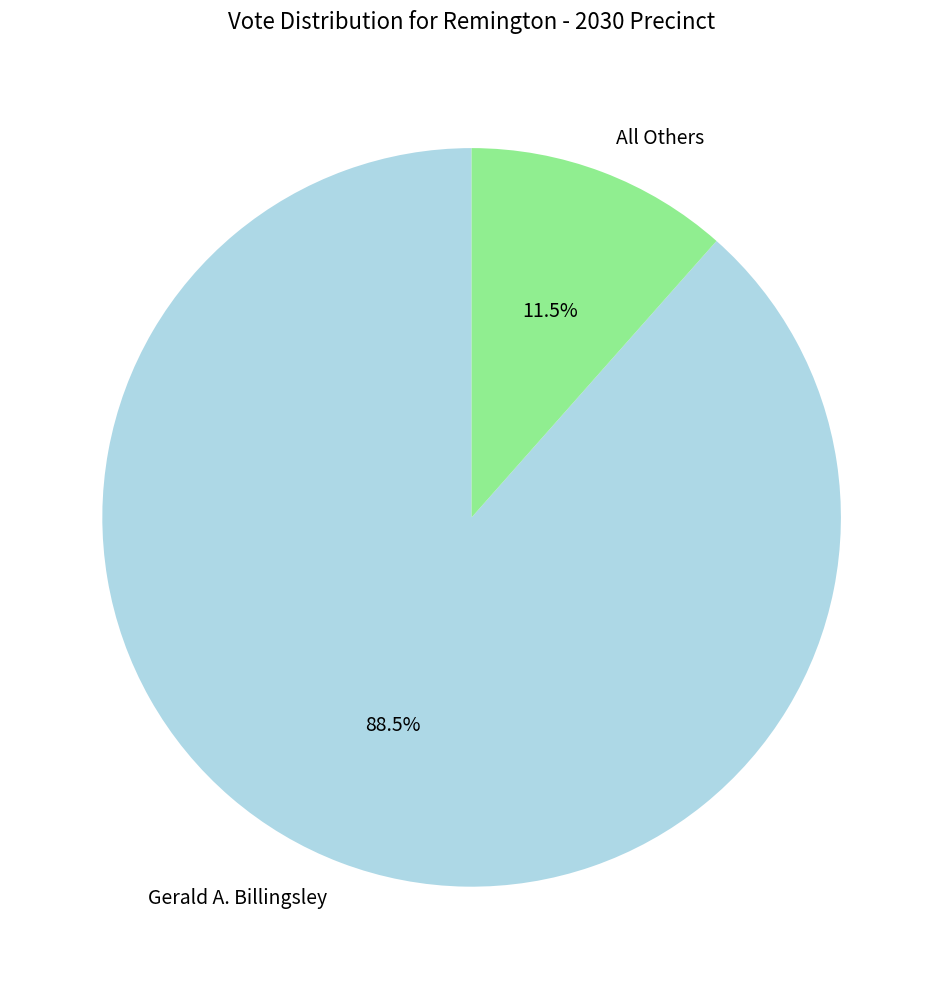

Between Gerald A. Billingsley and All Others, which is larger?

Gerald A. Billingsley